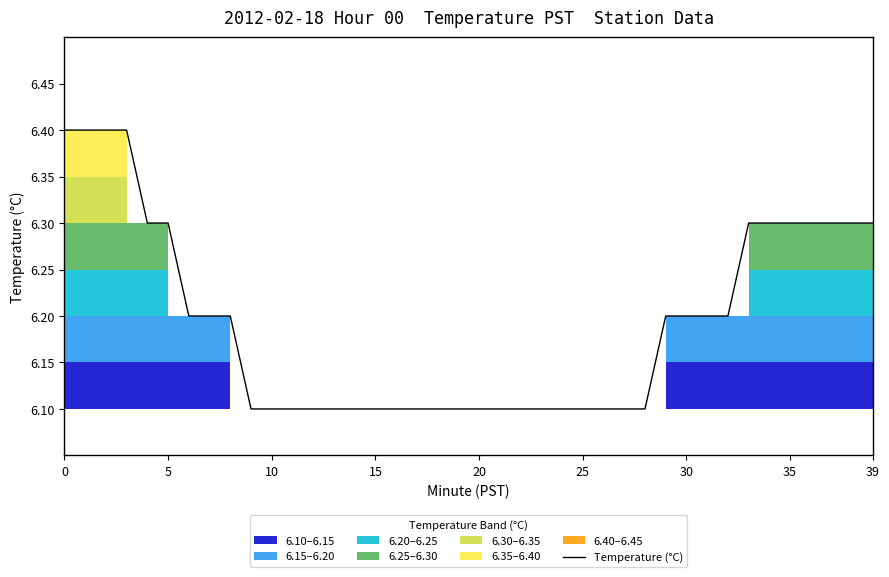

How many series are shown in this chart?

1